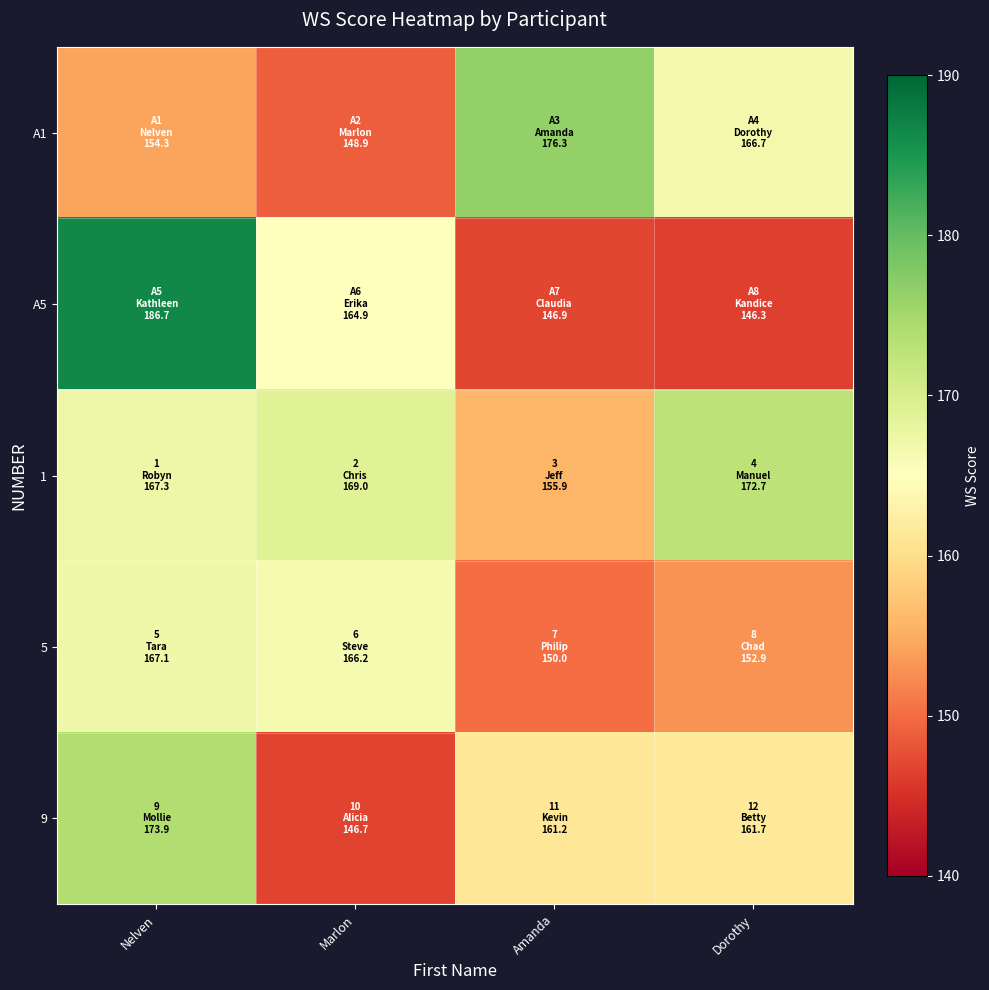

Which series has the largest range (max minus min)?

A5